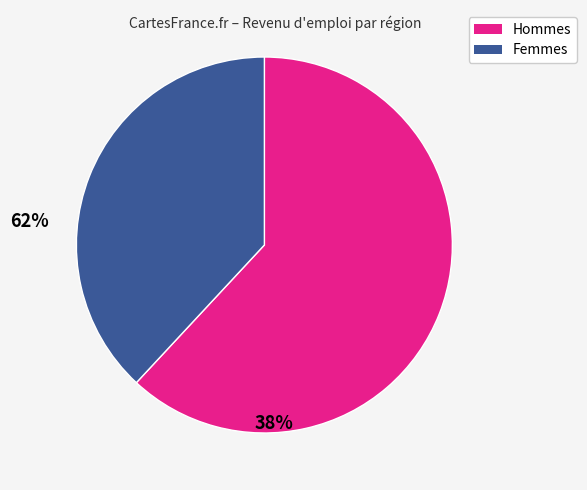

Rank the categories by value from lowest to highest.

Femmes, Hommes